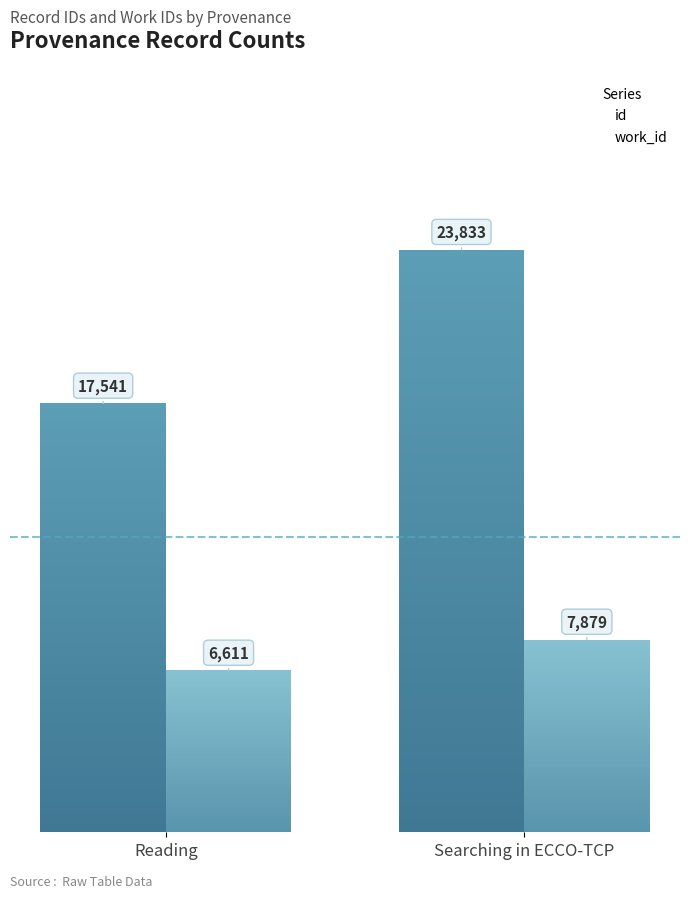

Reading right to left, transcribe all the data shown in this chart.

id: 23833	17541
work_id: 7879	6611